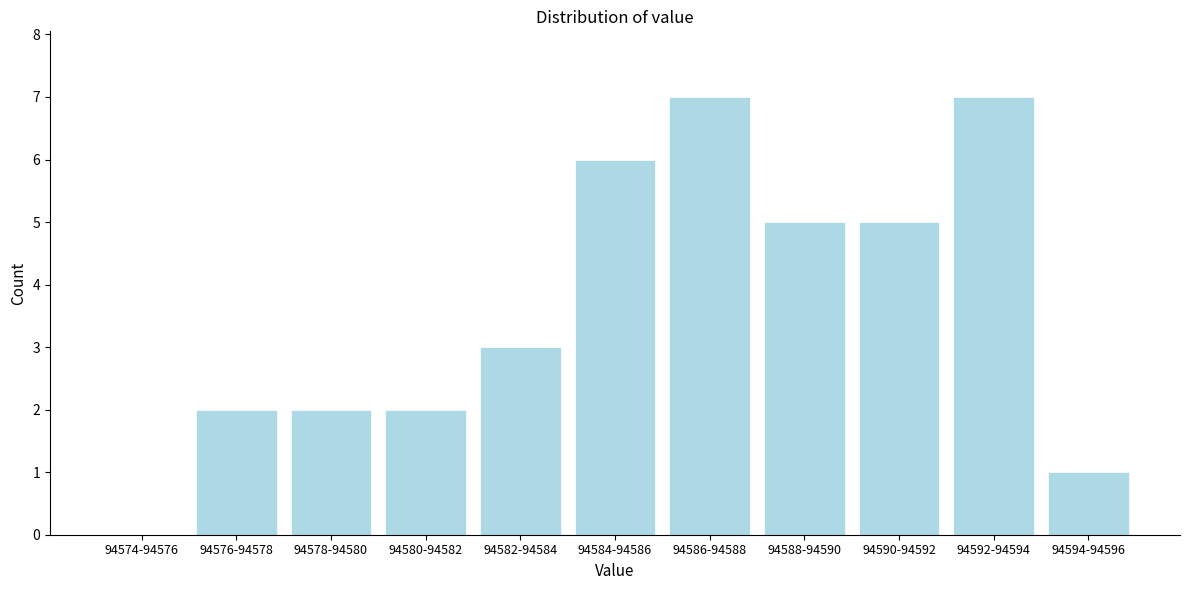

Reading left to right, extract all data points from this chart.

94574-94576=0	94576-94578=2	94578-94580=2	94580-94582=2	94582-94584=3	94584-94586=6	94586-94588=7	94588-94590=5	94590-94592=5	94592-94594=7	94594-94596=1